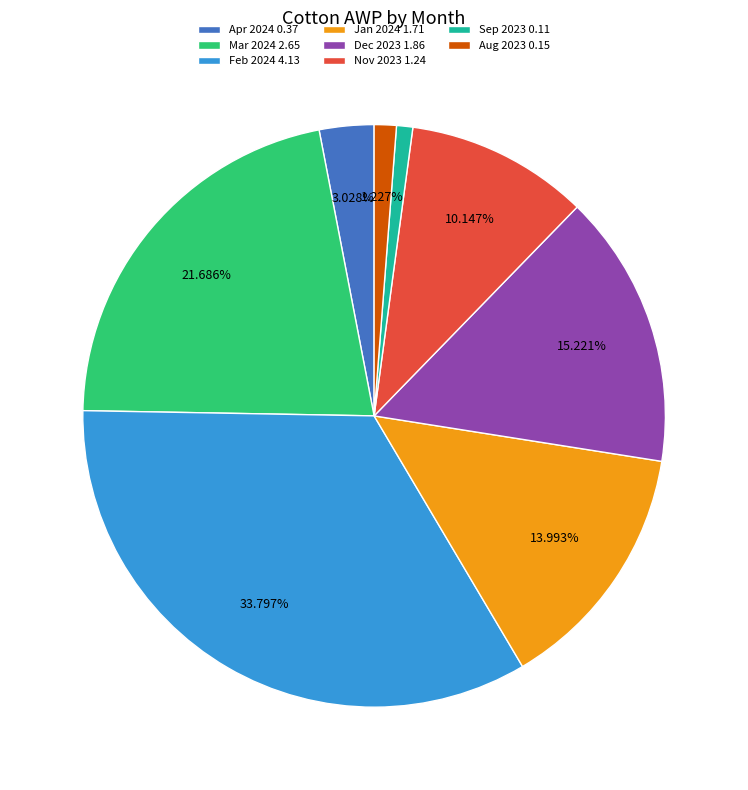

Between Nov 2023 1.24 and Sep 2023 0.11, which is larger?

Nov 2023 1.24